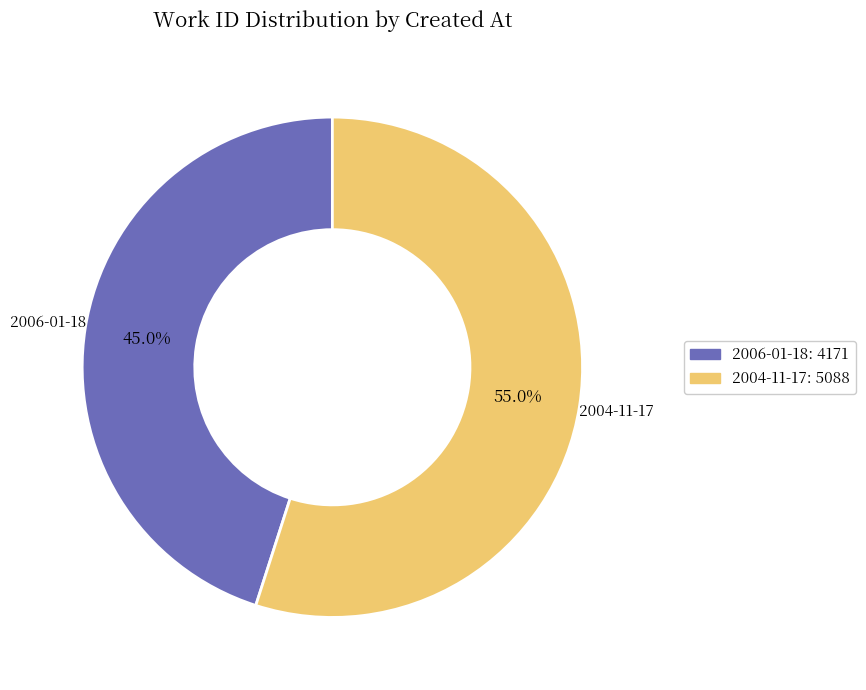

The 2004-11-17 slice represents 47% of the pie. True or false?

False